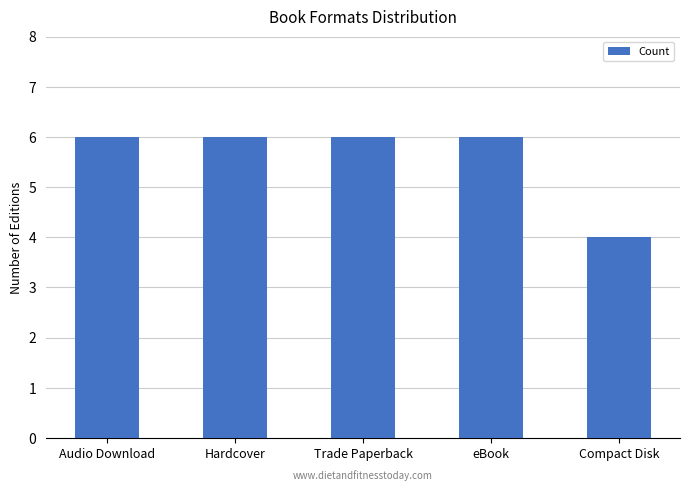

What is the change in value from Trade Paperback to Compact Disk?

-2